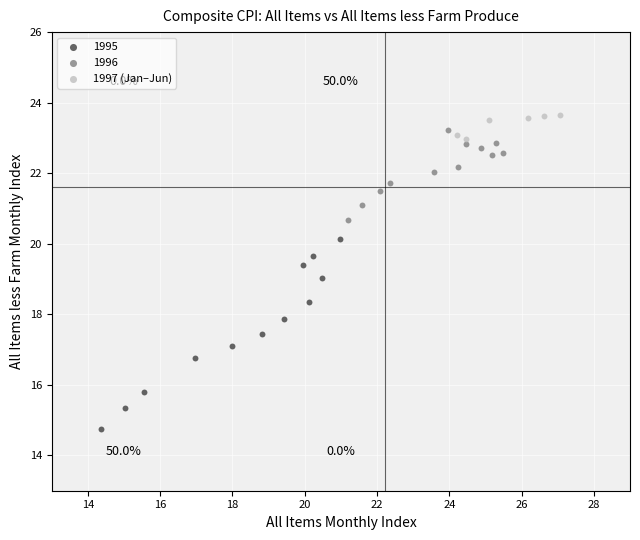

Which series has the largest Y range (max minus min)?

1995